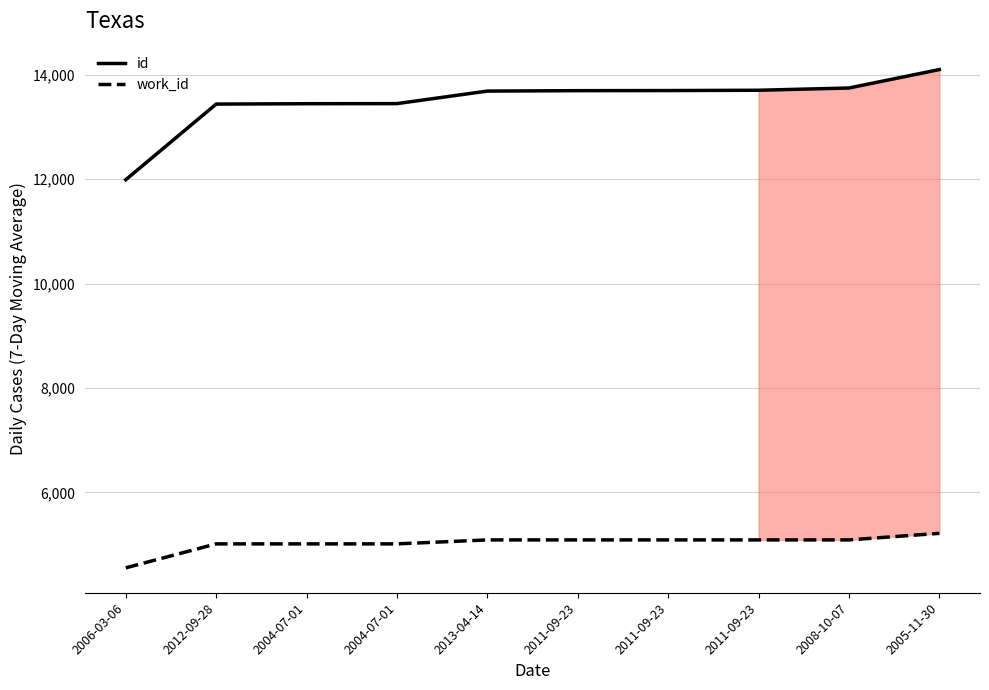

Count the number of data series in this chart.

2